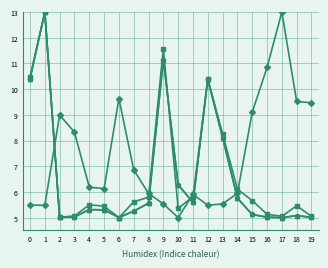

What is the maximum value shown in the chart?

13.0